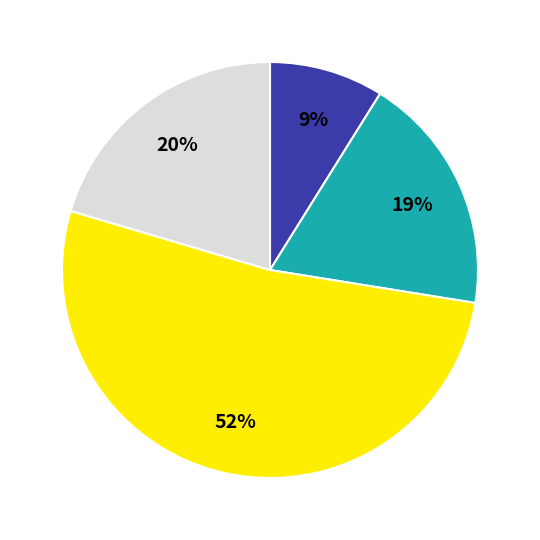

To the nearest percent, what is the difference between the largest and smallest slice percentages?

43%